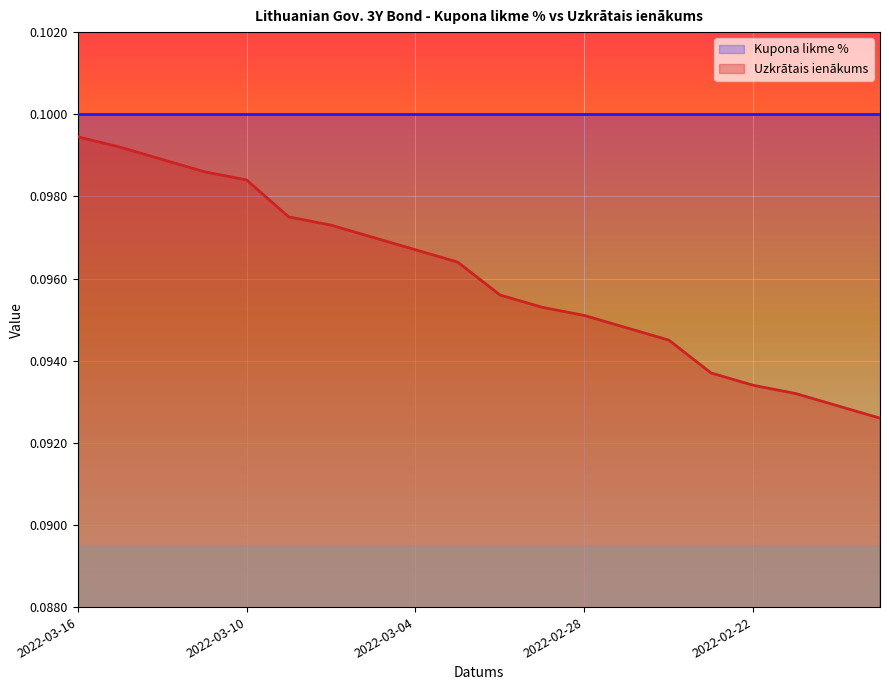

Reading left to right, list all the values displayed in this chart.

2022-03-16=0.1	2022-03-15=0.1	2022-03-14=0.1	2022-03-11=0.1	2022-03-10=0.1	2022-03-09=0.1	2022-03-08=0.1	2022-03-07=0.1	2022-03-04=0.1	2022-03-03=0.1	2022-03-02=0.1	2022-03-01=0.1	2022-02-28=0.1	2022-02-25=0.1	2022-02-24=0.1	2022-02-23=0.1	2022-02-22=0.1	2022-02-21=0.1	2022-02-18=0.1	2022-02-17=0.1